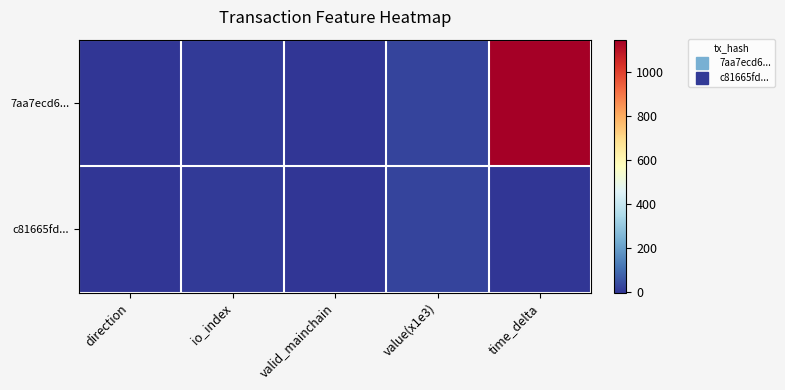

What is the total value across all series at value(x1e3)?

60.6